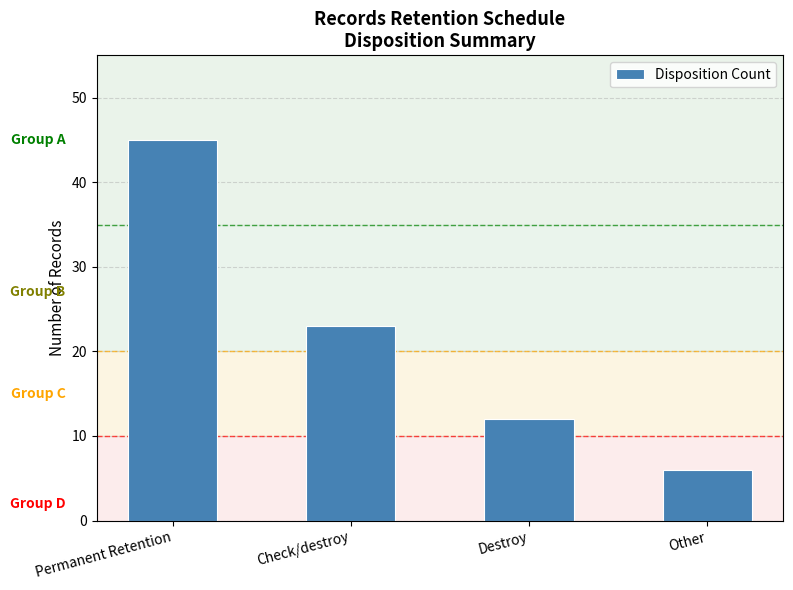

Rank the categories by value from highest to lowest.

Permanent Retention, Check/destroy, Destroy, Other